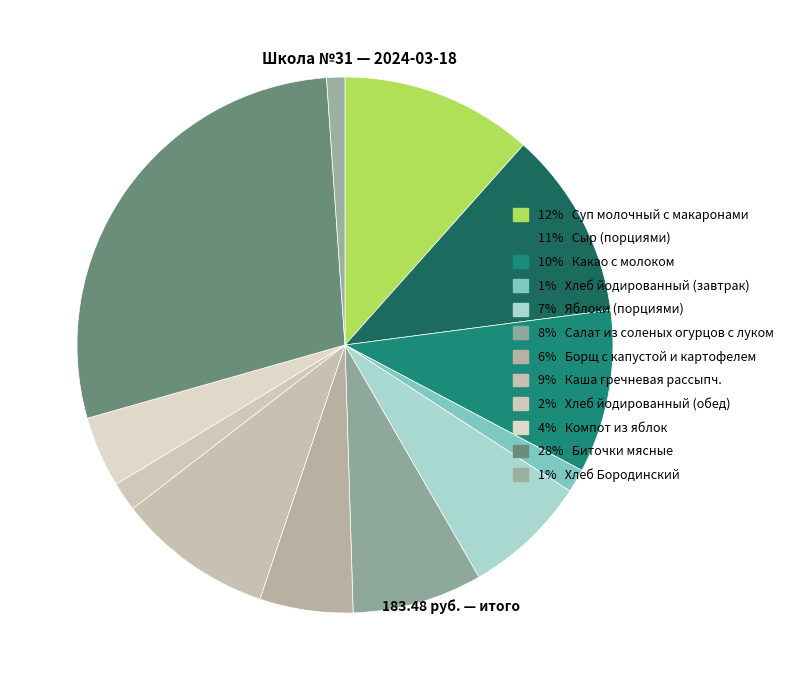

How many slices are in this pie chart?

12